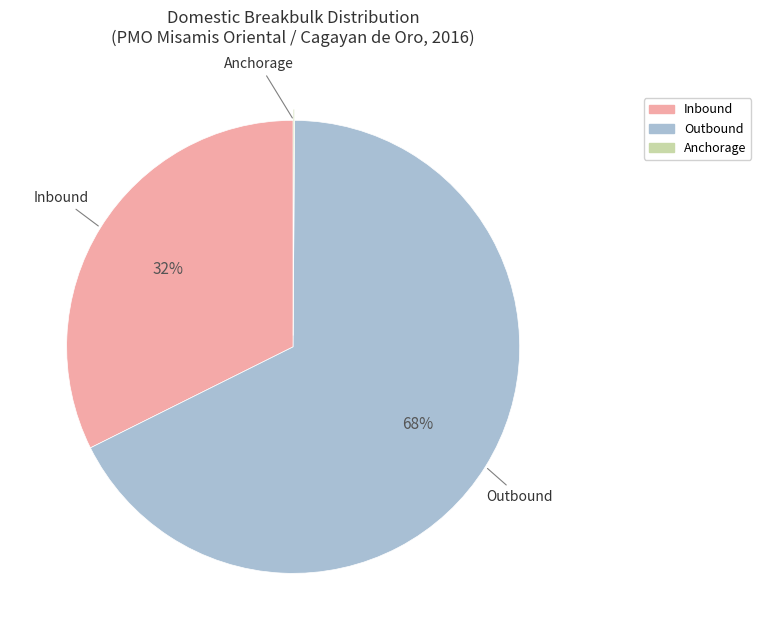

Is there any slice that represents more than half of the pie?

Yes